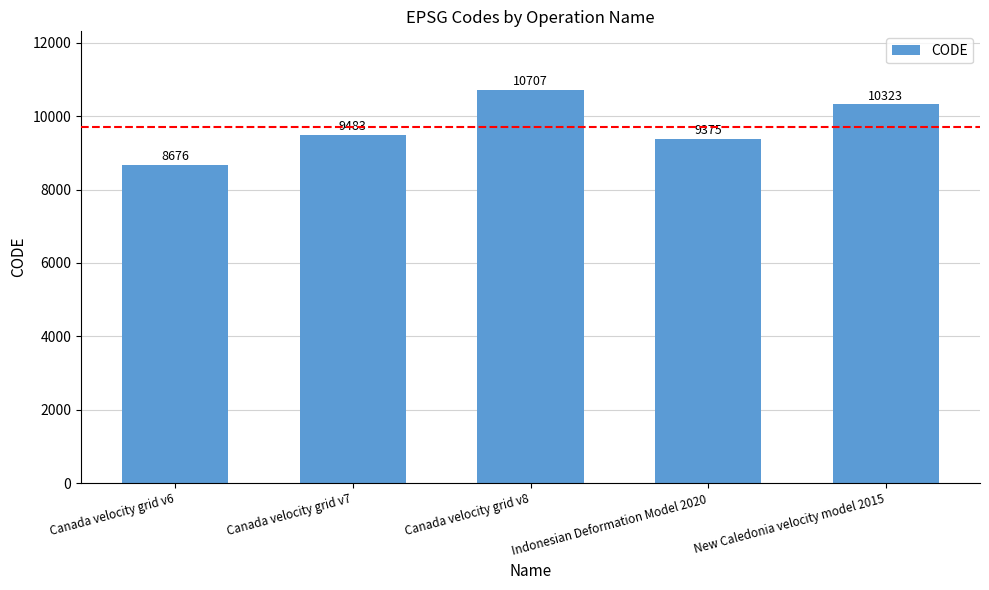

What is the sum of the values at New Caledonia velocity model 2015 and Canada velocity grid v7?

19806